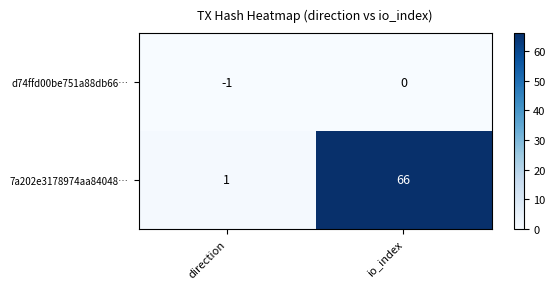

Reading left to right, transcribe all the data shown in this chart.

d74ffd00be751a88db66…: direction=-1	io_index=0
7a202e3178974aa84048…: direction=1	io_index=66